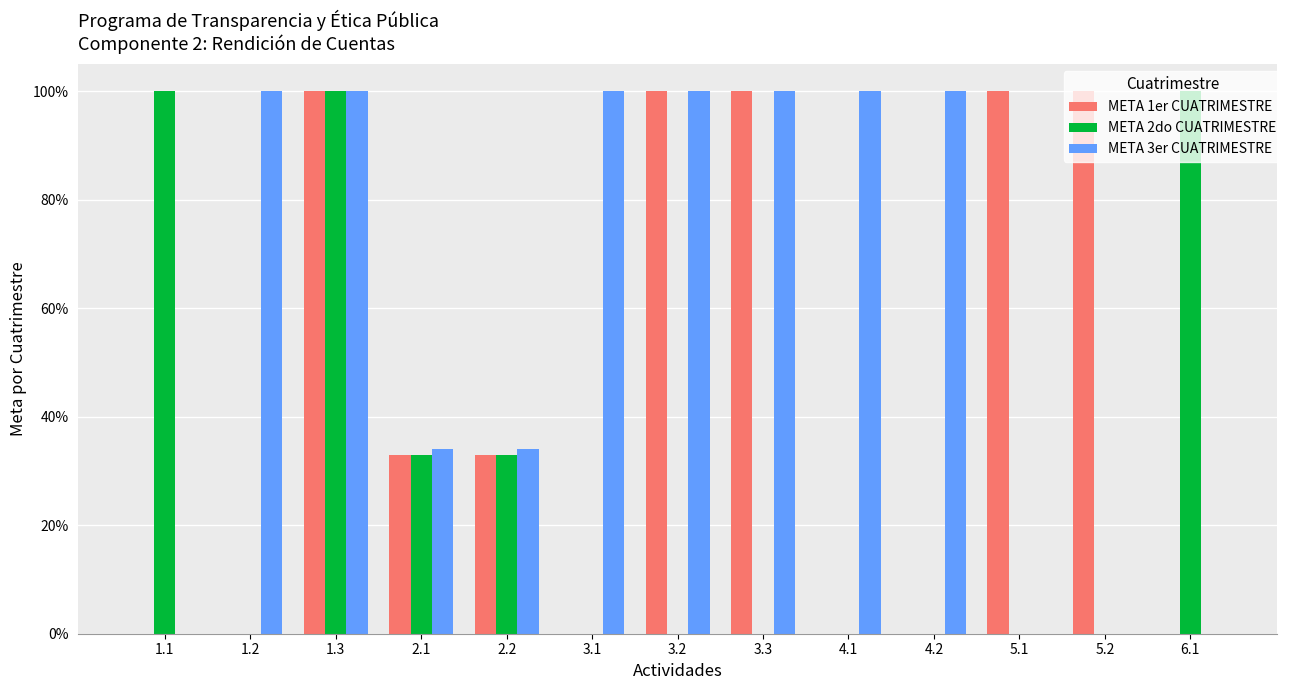

What is the spread (max minus min) of values at 4.2?

1.0